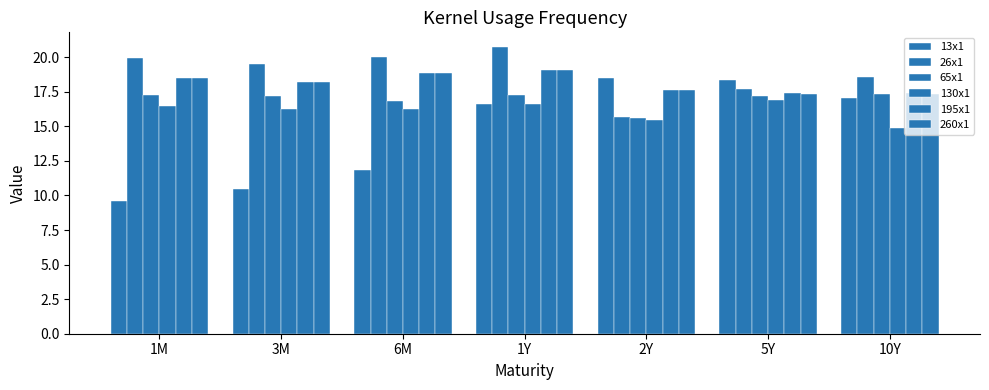

How many bars are there in total?

42